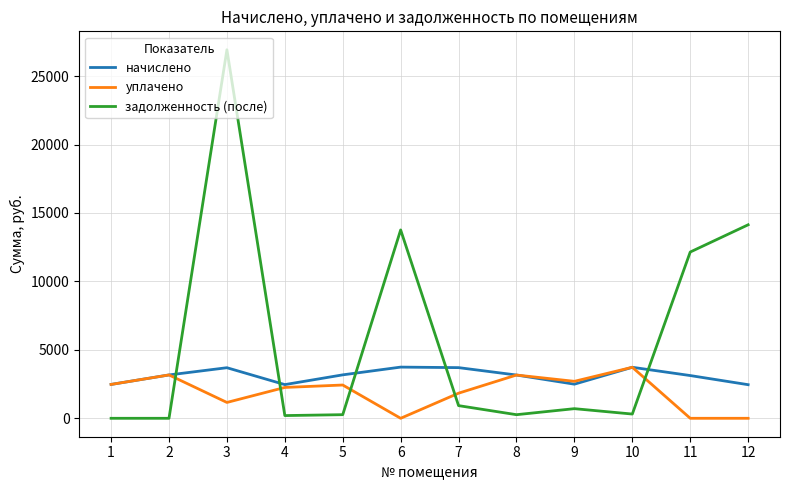

True or false: задолженность (после) and уплачено cross at least once.

True